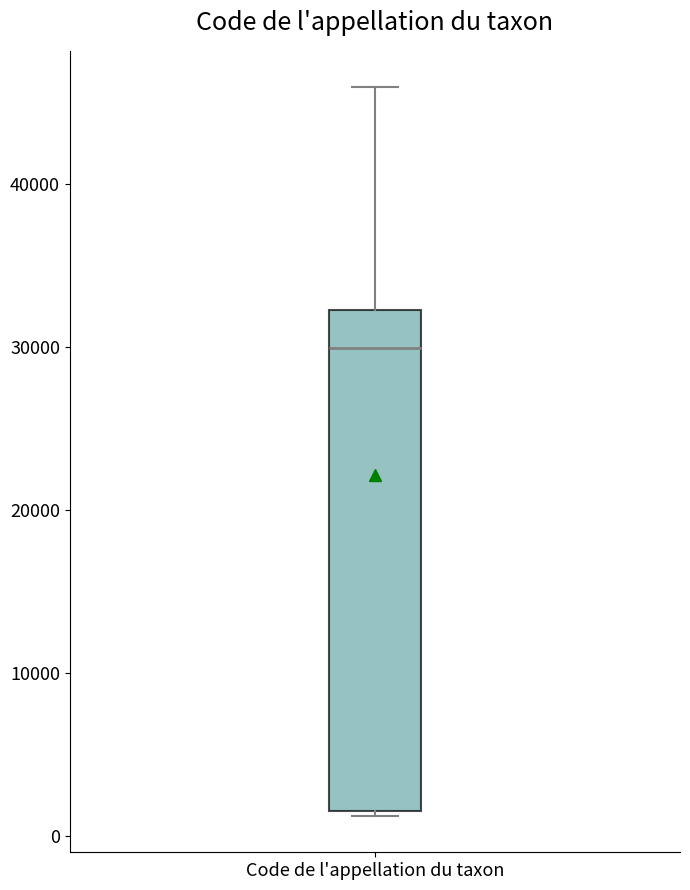

Where is the upper edge of the box for Code de l'appellation du taxon on the y-axis? The values are not printed on the chart, so give them approximately, as read against the axis.

32000